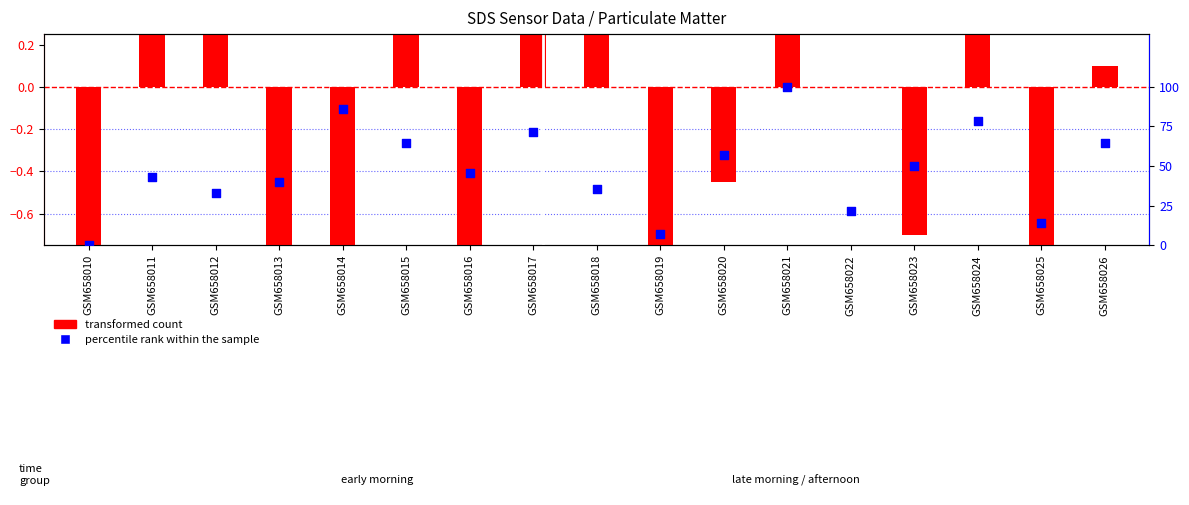

Which series has the largest Y range (max minus min)?

percentile rank within the sample